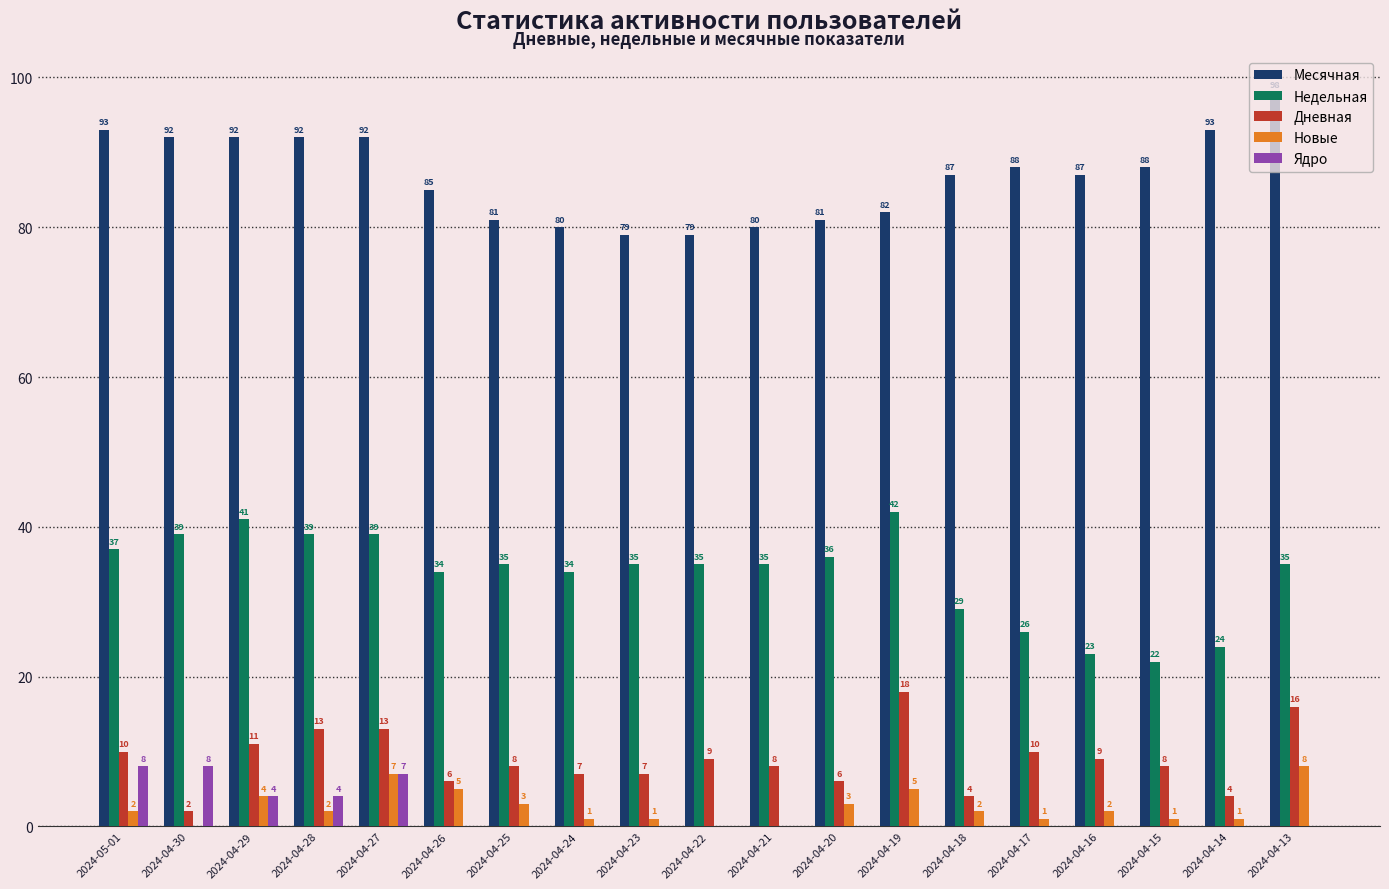

The Месячная series shows 116 at 2024-04-16. True or false?

False